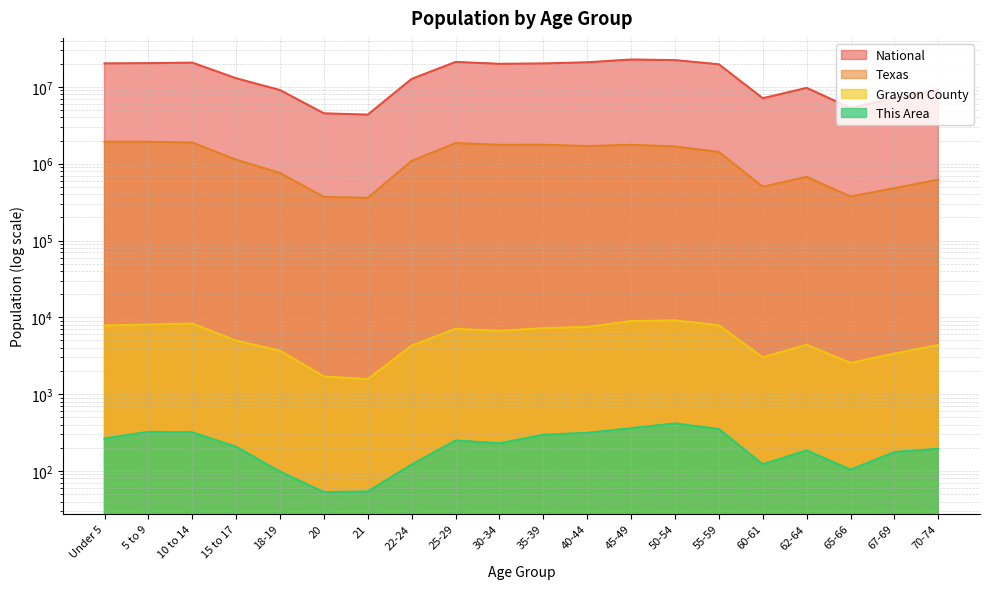

True or false: National and Grayson County cross at least once.

False